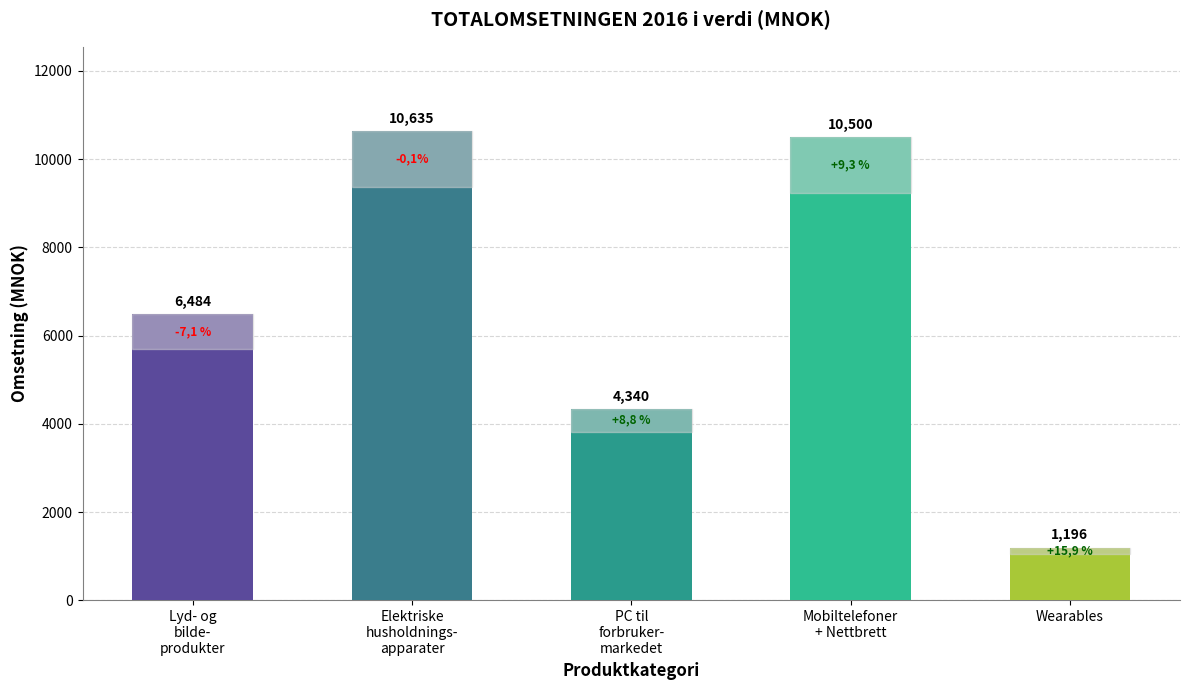

Rank the categories by value from highest to lowest.

Elektriske
husholdnings-
apparater, Mobiltelefoner
+ Nettbrett, Lyd- og
bilde-
produkter, PC til
forbruker-
markedet, Wearables